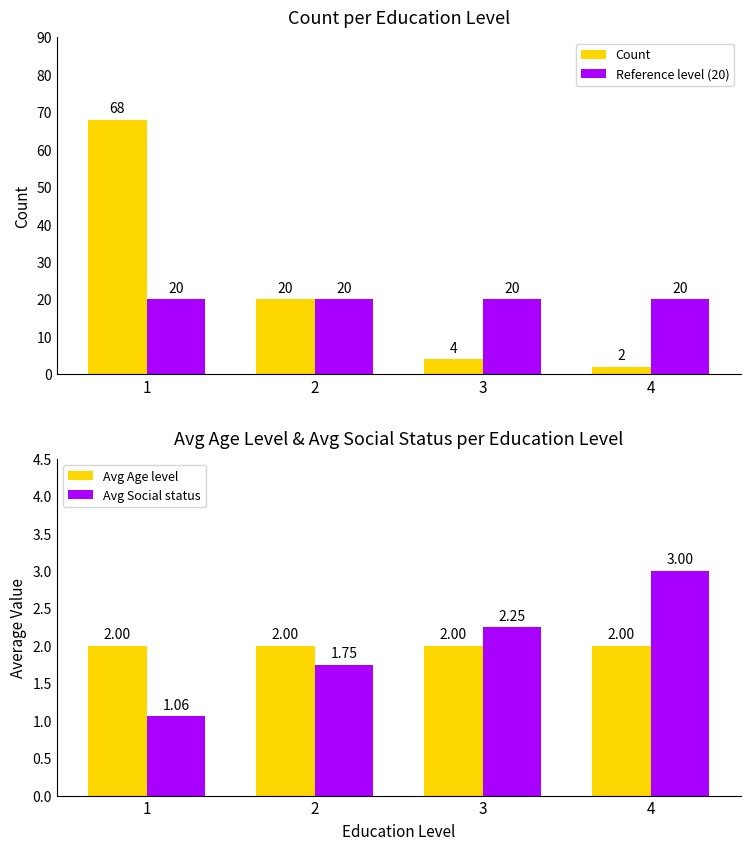

Reading left to right, list all the values displayed in this chart.

Count: 1=68.0	2=20.0	3=4.0	4=2.0
Reference level (20): 1=20.0	2=20.0	3=20.0	4=20.0
Avg Age level: 1=2.0	2=2.0	3=2.0	4=2.0
Avg Social status: 1=1.1	2=1.8	3=2.2	4=3.0